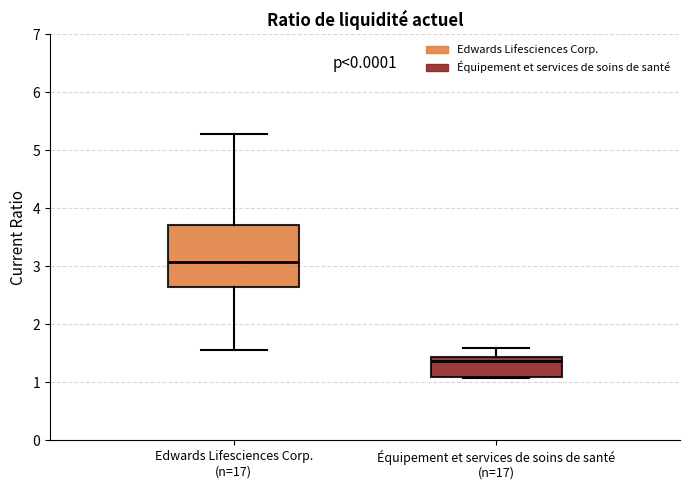

Which box's median line is the lowest?

Équipement et services de soins de santé (n=17)